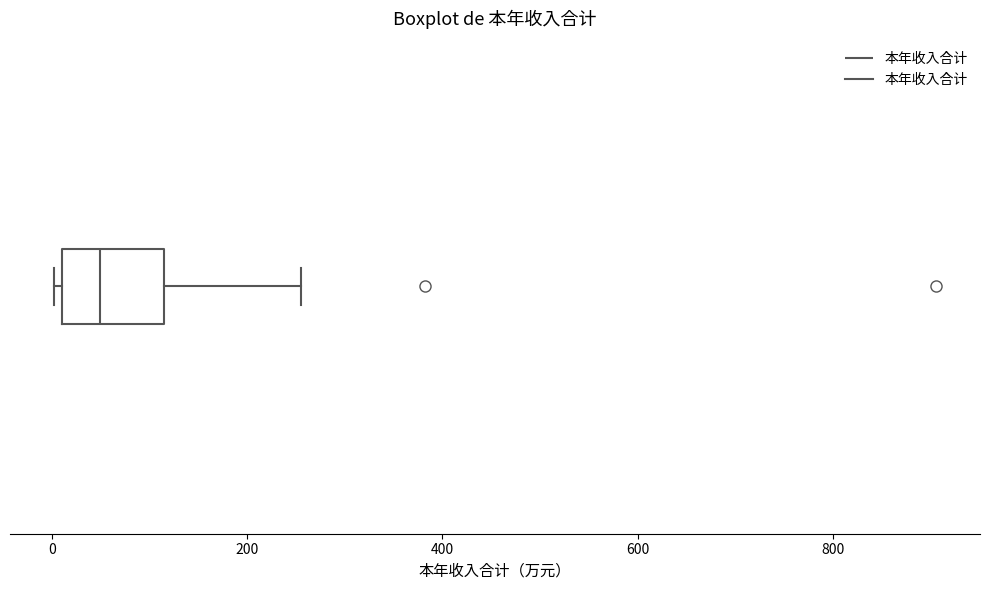

Transcribe this box plot: give where the median line is, the range the box spans, and where the two whiskers end, as read against the x-axis. The values are not printed on the chart, so give them approximately, as read against the axis.

median 40, box 20 to 120, whiskers 0 to 260